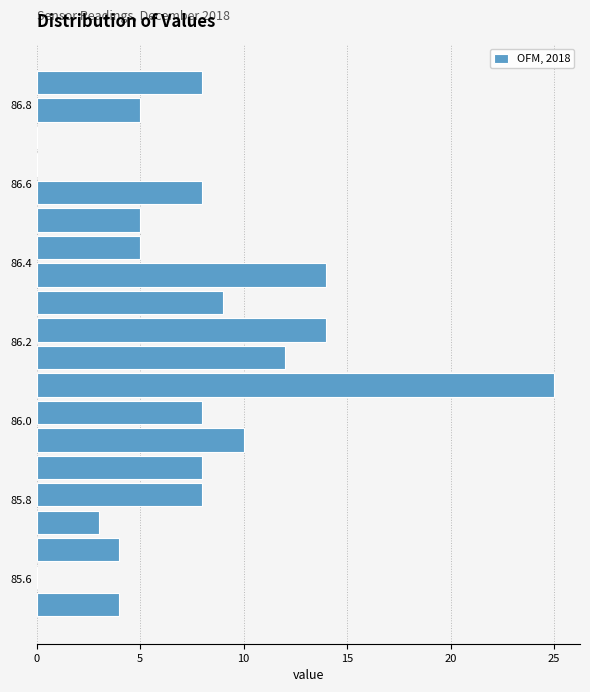

Around what value on the y-axis is the longest bar? Give the approximate position of its centre, as read against the axis.

86.10